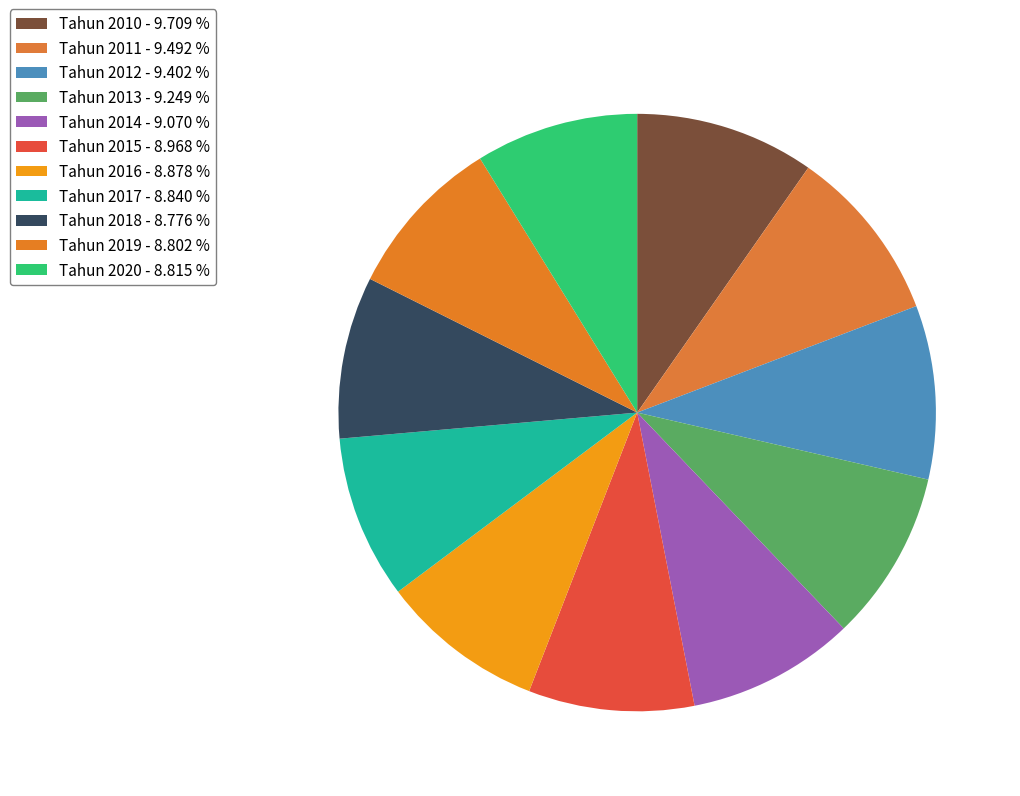

Do Tahun 2020 and Tahun 2014 together represent more than half of the pie?

No